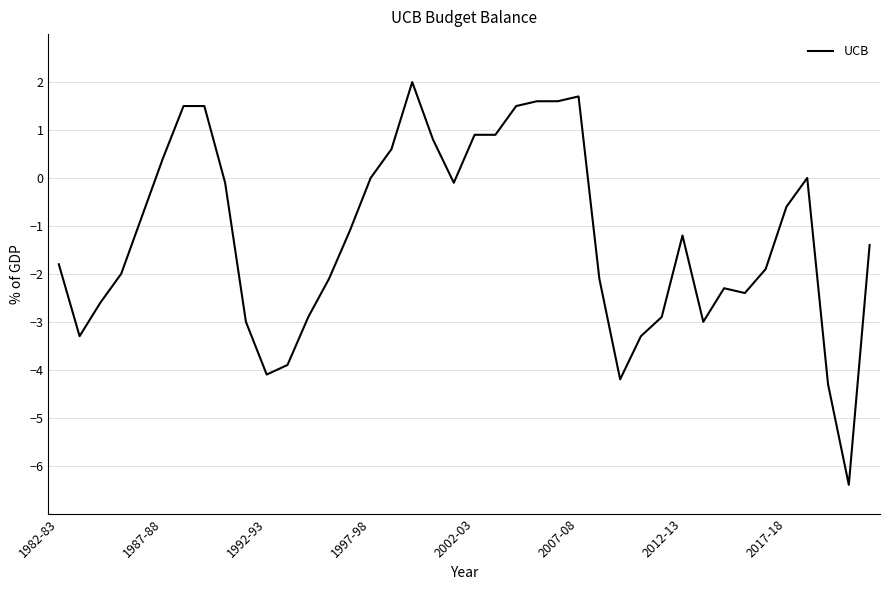

What is the difference between the maximum and minimum values?

8.4